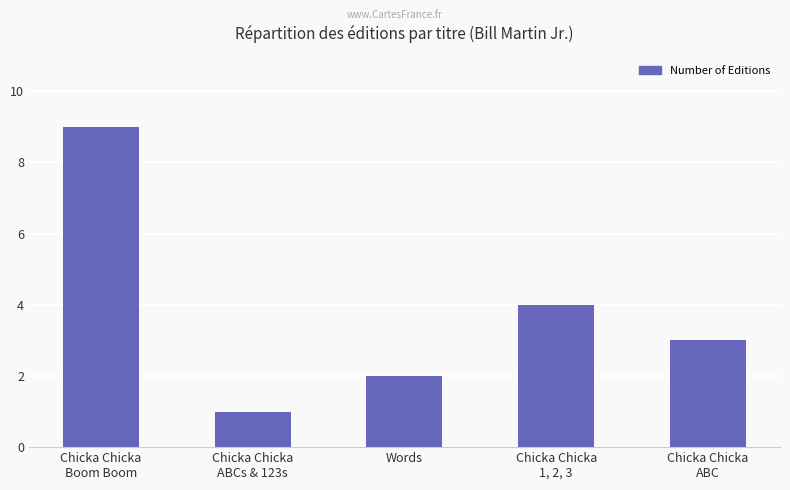

Are the bars grouped side by side (vs. stacked)?

No